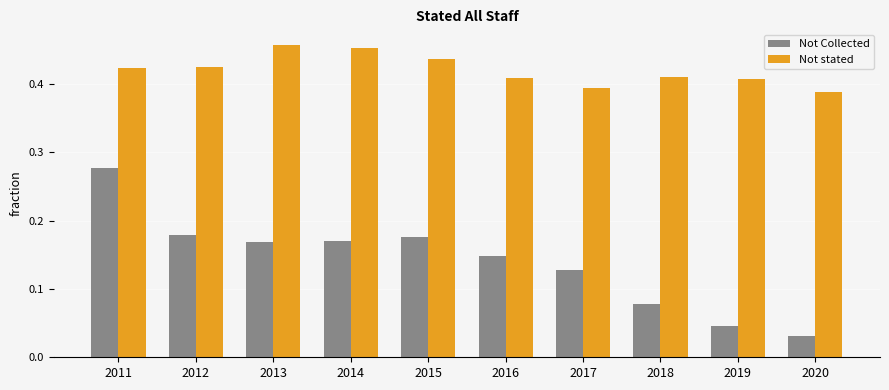

Is it true that Not stated equals 0.2 at 2017?

False